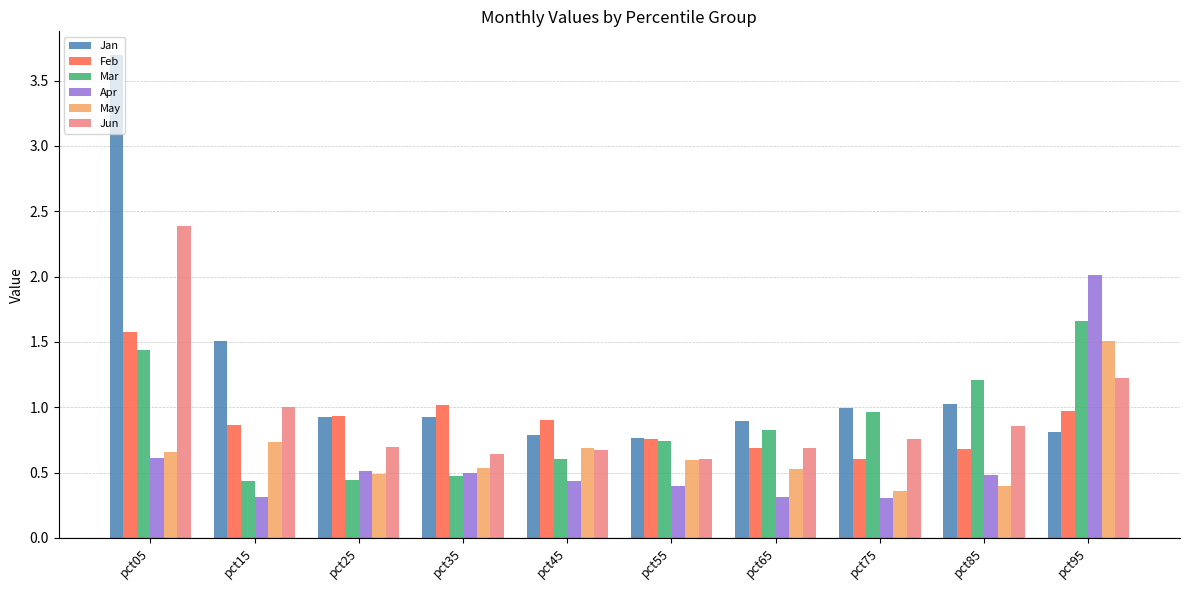

Which series changed the most between pct45 and pct95?

Apr